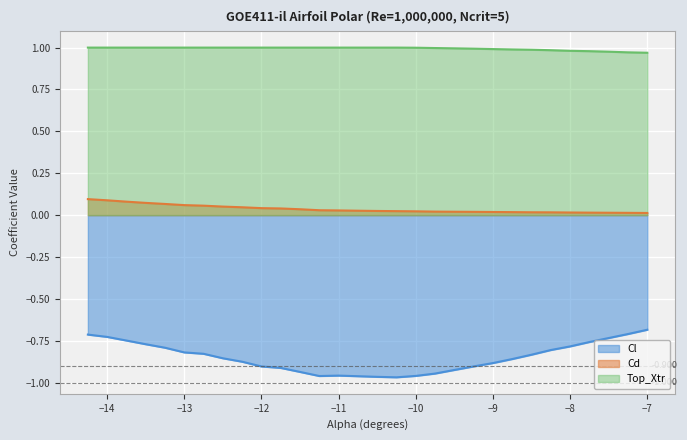

True or false: Cl and Top_Xtr cross at least once.

False